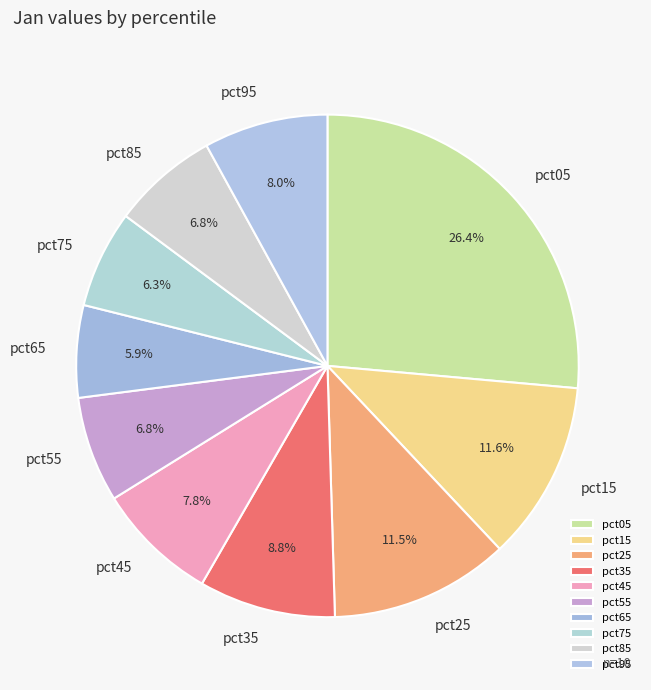

To the nearest percent, what is the average slice percentage?

10%